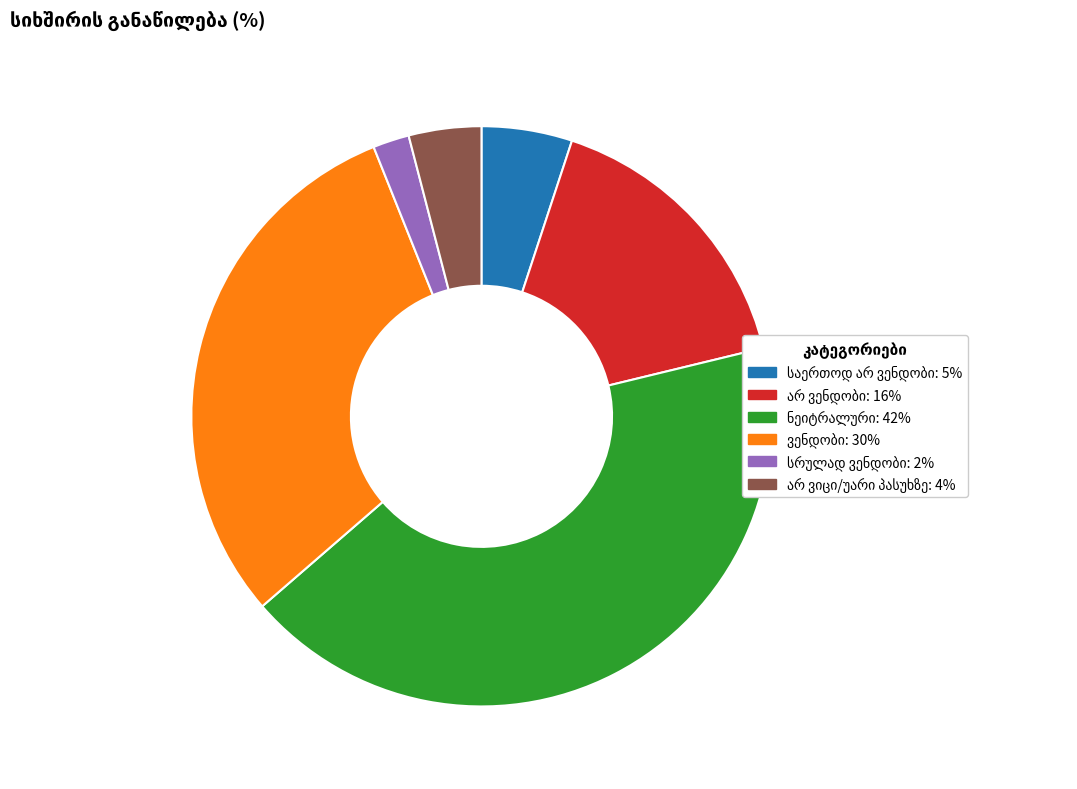

Is there a majority slice in this chart?

No